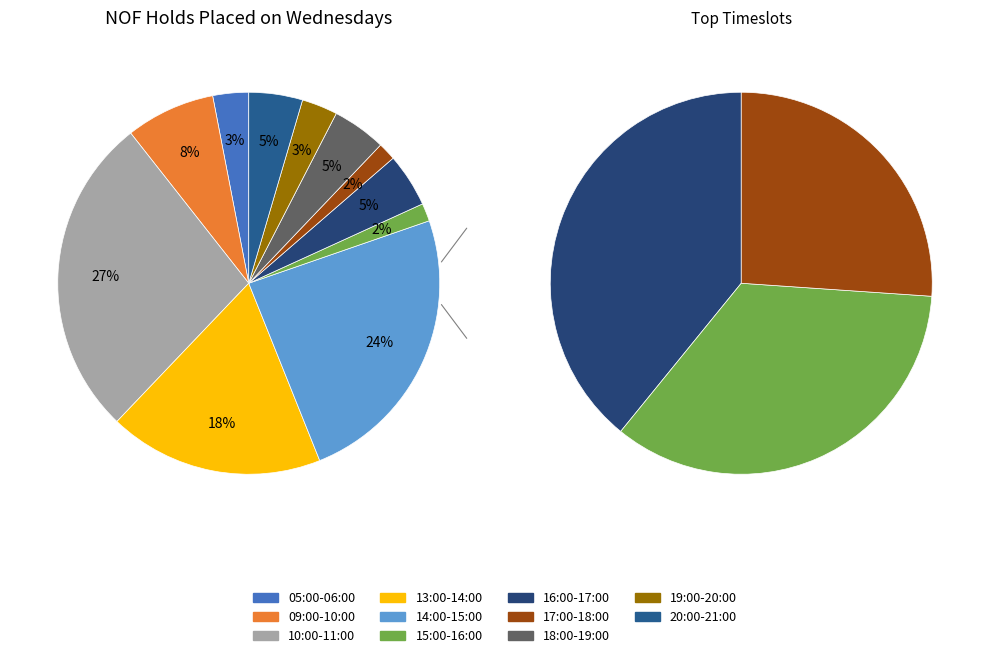

Which has a higher value, 15:00-16:00 or 20:00-21:00?

20:00-21:00